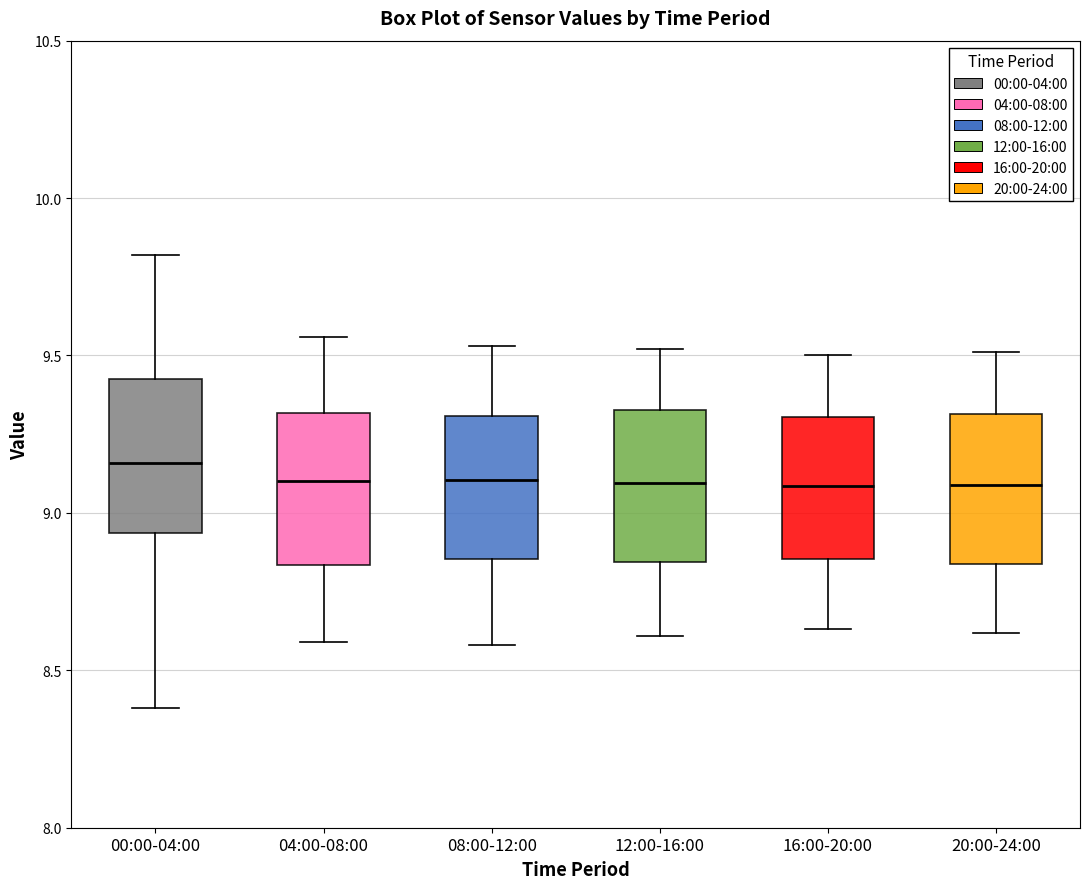

Reading left to right, transcribe this box plot: for each box, give where its median line is, the range the box spans, and where its two whiskers end, as read against the y-axis. The values are not printed on the chart, so give them approximately, as read against the axis.

00:00-04:00: median 9.15, box 8.95 to 9.45, whiskers 8.40 to 9.80
04:00-08:00: median 9.10, box 8.85 to 9.30, whiskers 8.60 to 9.55
08:00-12:00: median 9.10, box 8.85 to 9.30, whiskers 8.60 to 9.55
12:00-16:00: median 9.10, box 8.85 to 9.35, whiskers 8.60 to 9.50
16:00-20:00: median 9.10, box 8.85 to 9.30, whiskers 8.65 to 9.50
20:00-24:00: median 9.10, box 8.85 to 9.30, whiskers 8.60 to 9.50